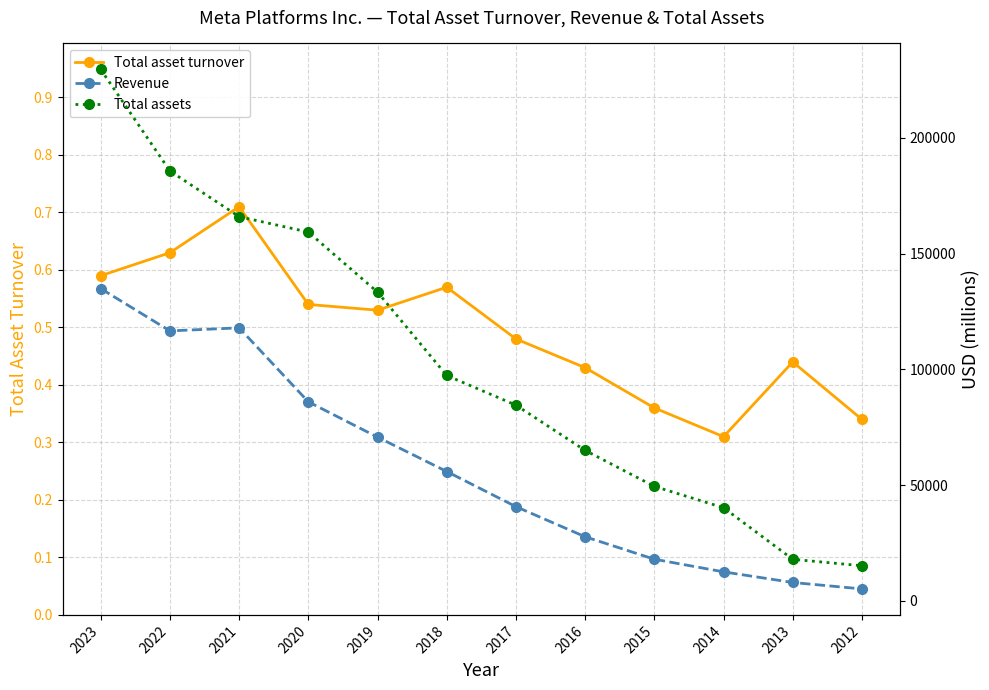

How many lines are shown in the chart?

3